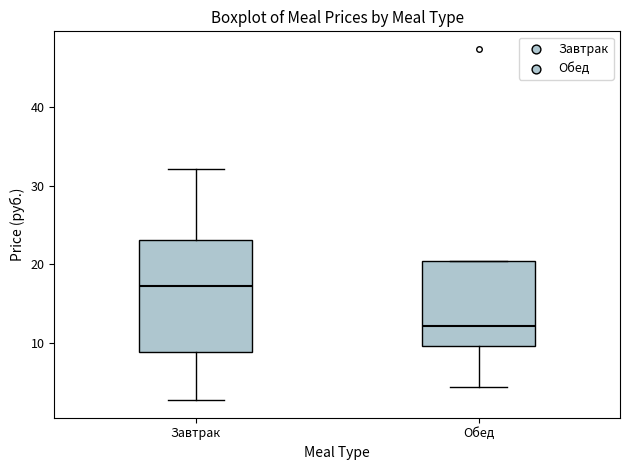

Which box has the lowest median line?

Обед